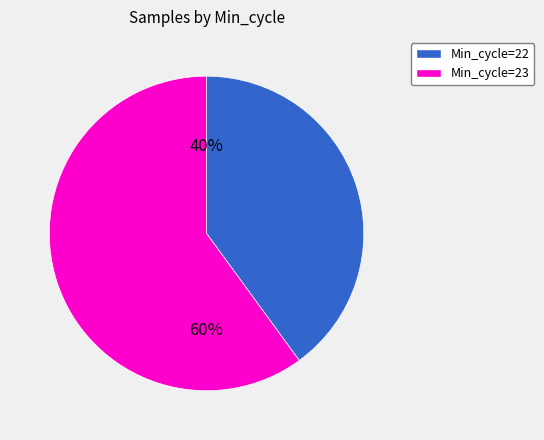

To the nearest percent, what portion does Min_cycle=23 represent?

60%